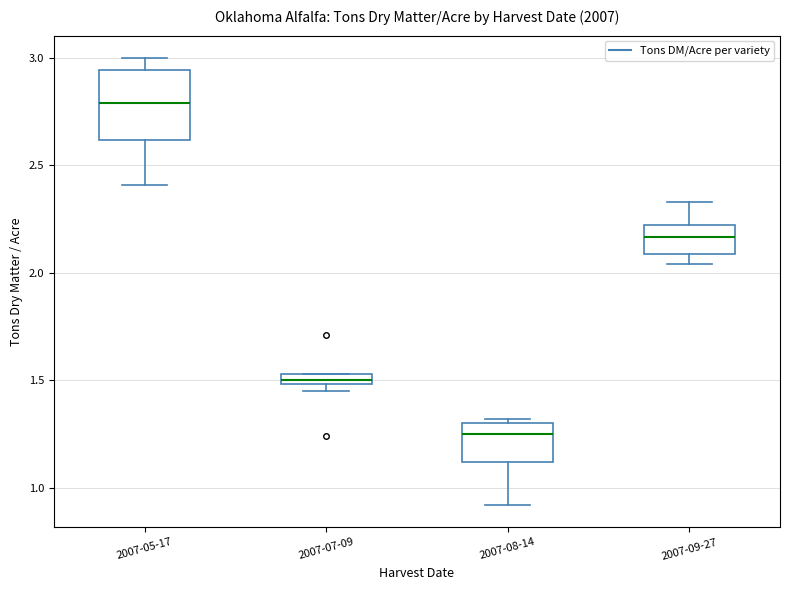

Which box's median line is the lowest?

2007-08-14